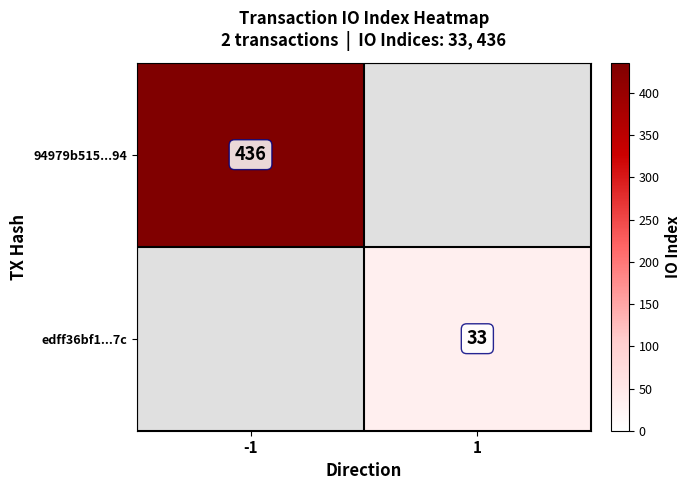

The edff36bf1...7c series shows 54 at 1. True or false?

False